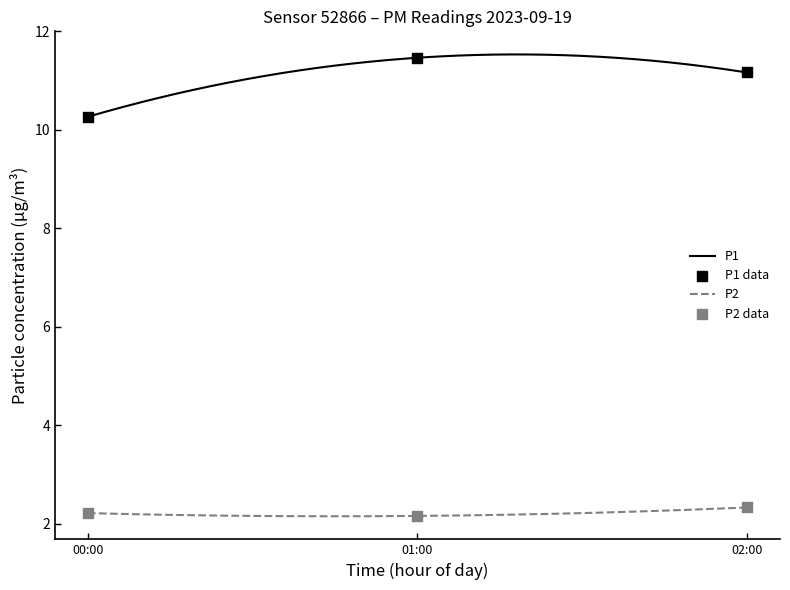

Which series contains the lowest Y value?

P2